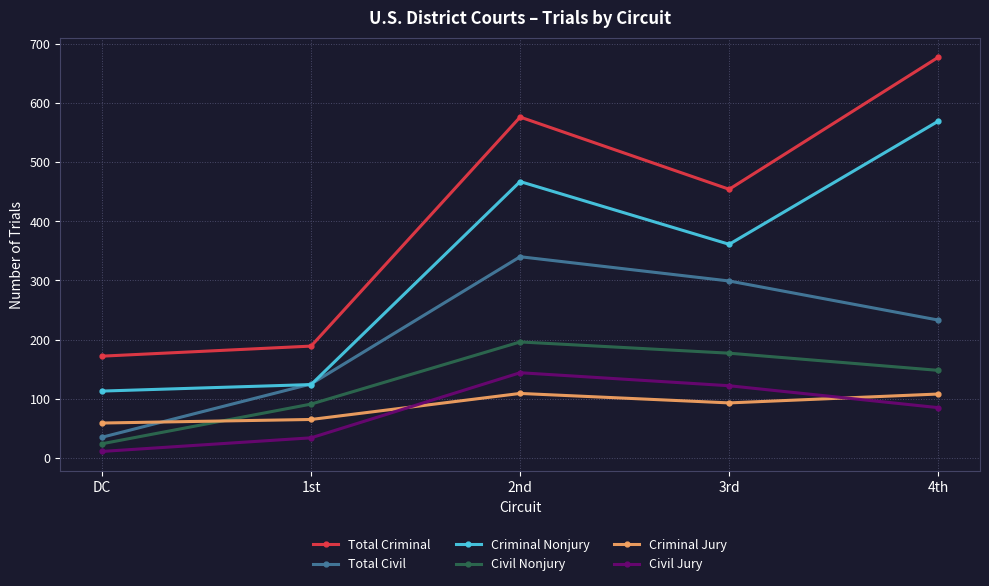

How many lines are shown in the chart?

6